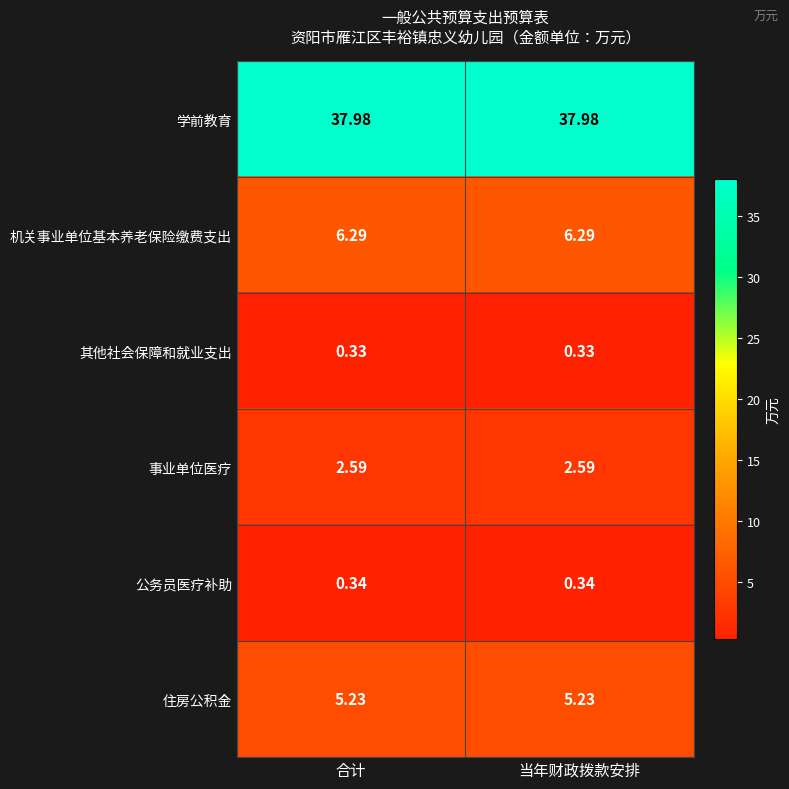

At how many categories does at least one series exceed 32?

2